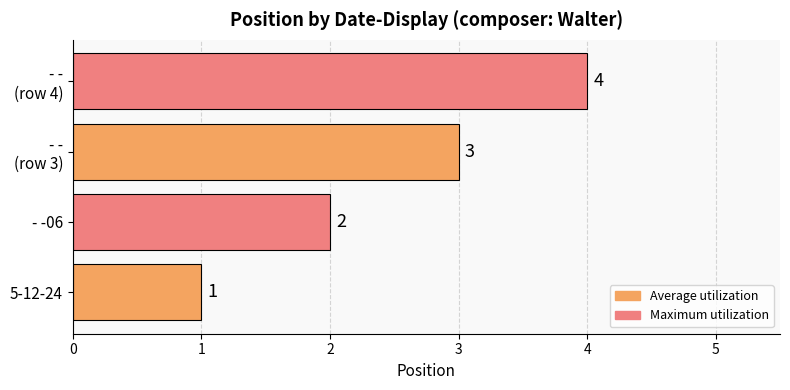

Where is the data nearest to the value 2?

- -06